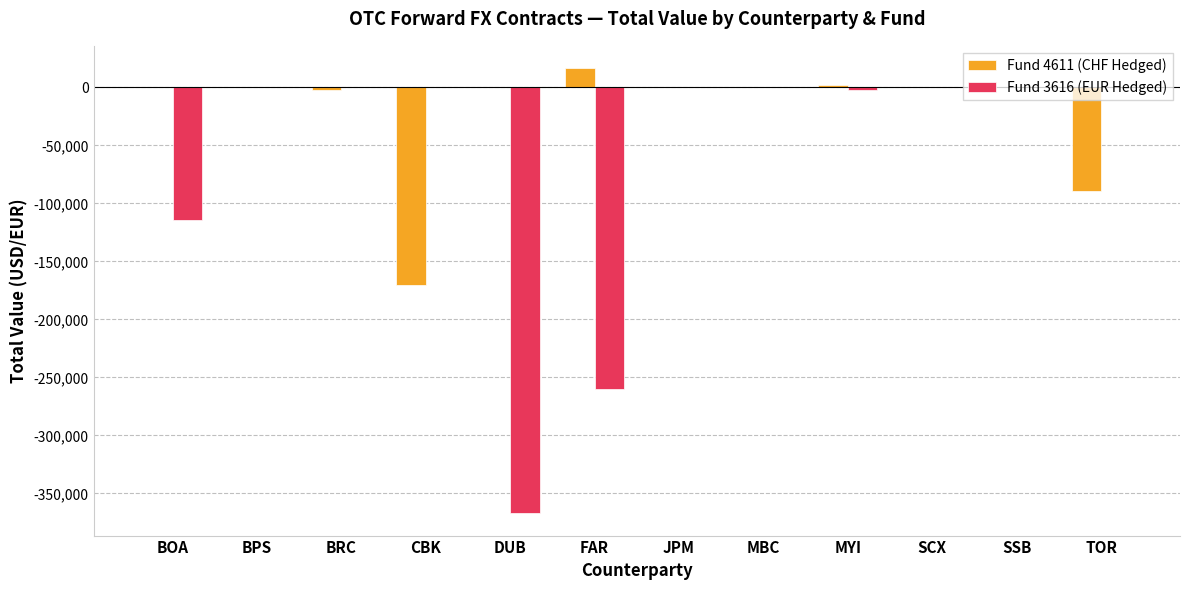

What is the greatest value displayed?

16728